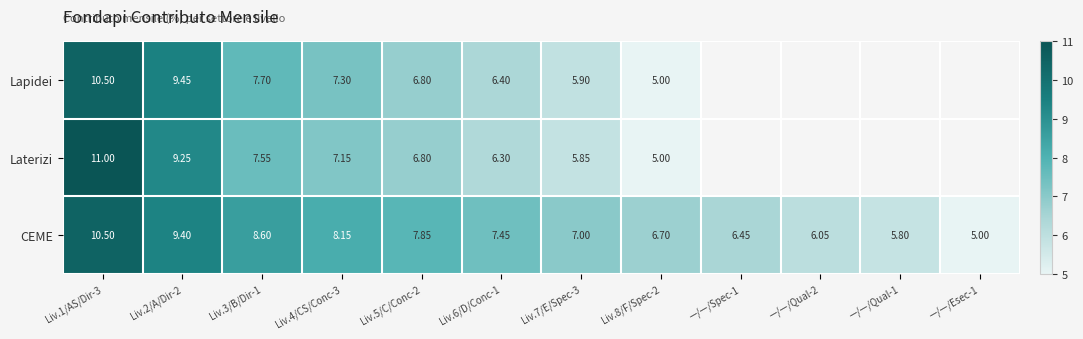

At which category is the sum across all series the highest?

Liv.1/AS/Dir-3